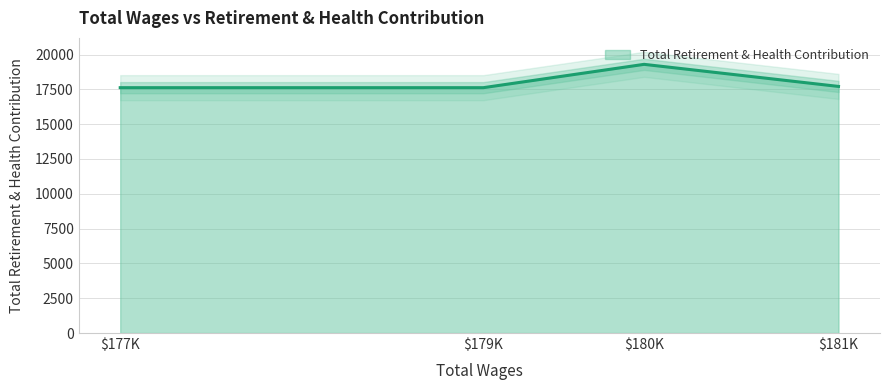

At which label does the data first exceed 17710?

180116.0